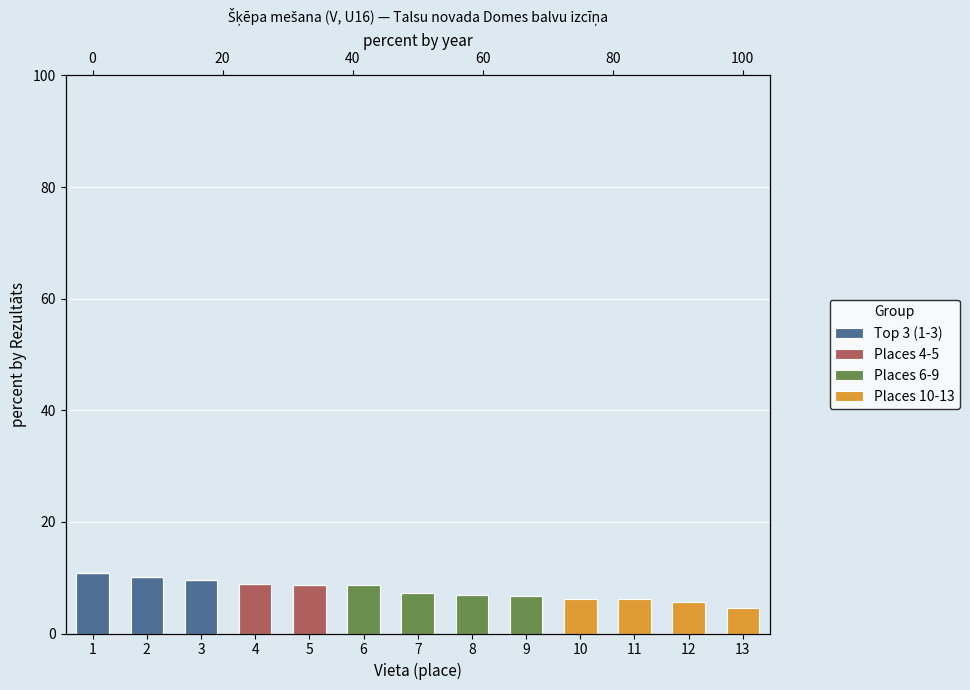

Reading left to right, extract all data points from this chart.

Top 3 (1-3): 10.8	10.2	9.5	0.0	0.0	0.0	0.0	0.0	0.0	0.0	0.0	0.0	0.0
Places 4-5: 0.0	0.0	0.0	8.8	8.7	0.0	0.0	0.0	0.0	0.0	0.0	0.0	0.0
Places 6-9: 0.0	0.0	0.0	0.0	0.0	8.6	7.2	7.0	6.7	0.0	0.0	0.0	0.0
Places 10-13: 0.0	0.0	0.0	0.0	0.0	0.0	0.0	0.0	0.0	6.3	6.2	5.6	4.5